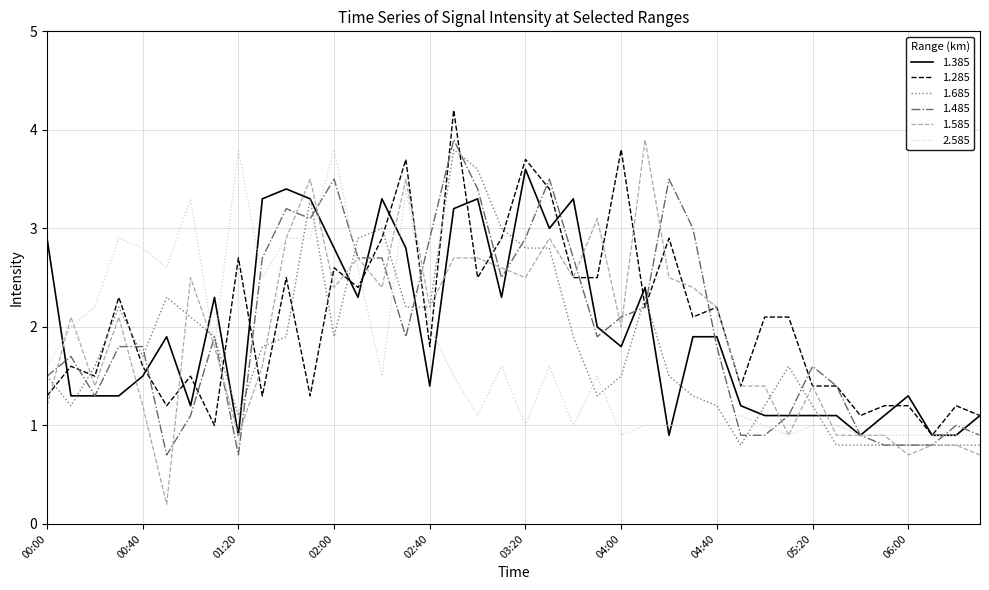

What is the maximum value shown in the chart?

4.2